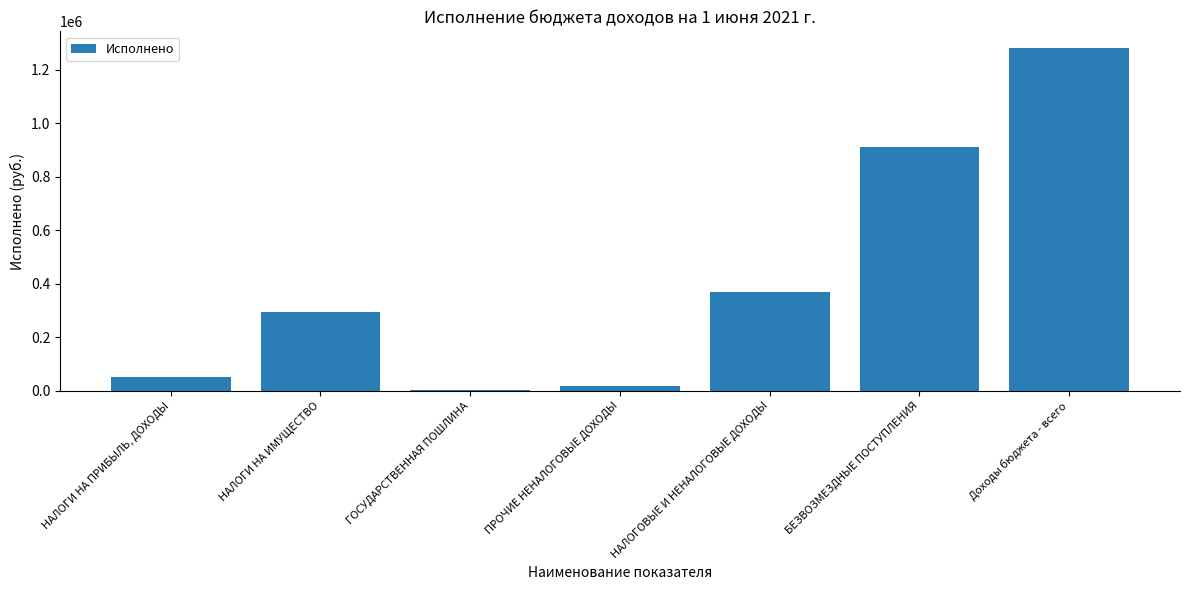

What is the approximate value at Доходы бюджета - всего?

1279784.2